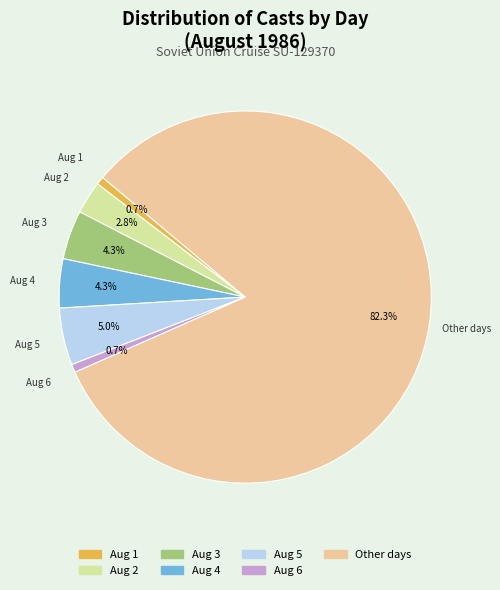

Is there any slice that represents more than half of the pie?

Yes